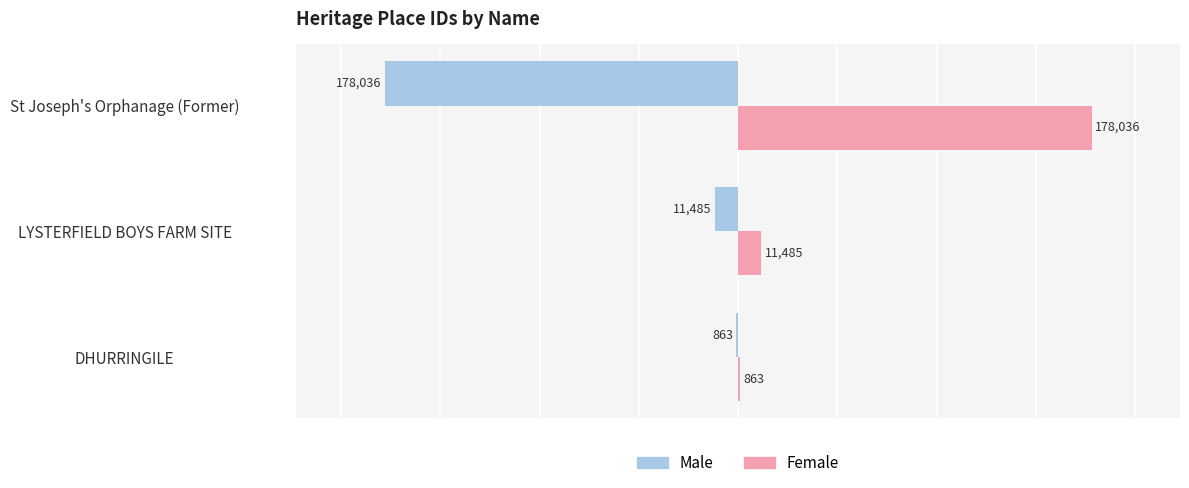

Which category has the highest value across all series?

St Joseph's Orphanage (Former)